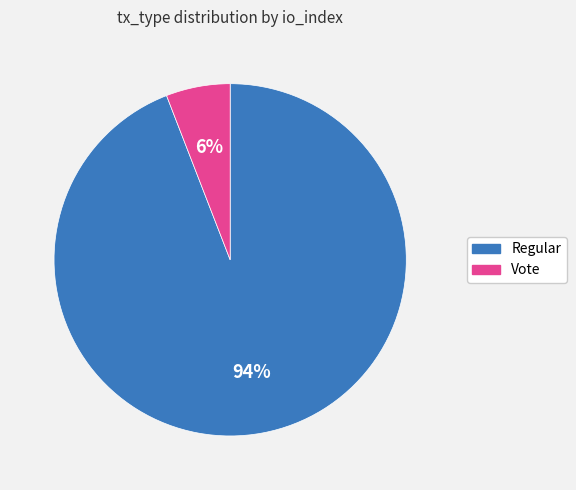

Which slice is the smallest?

Vote